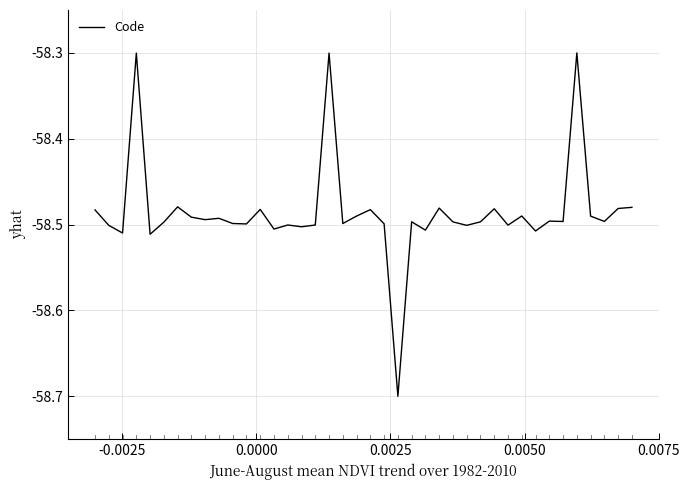

What is the minimum value shown in the chart?

-58.7